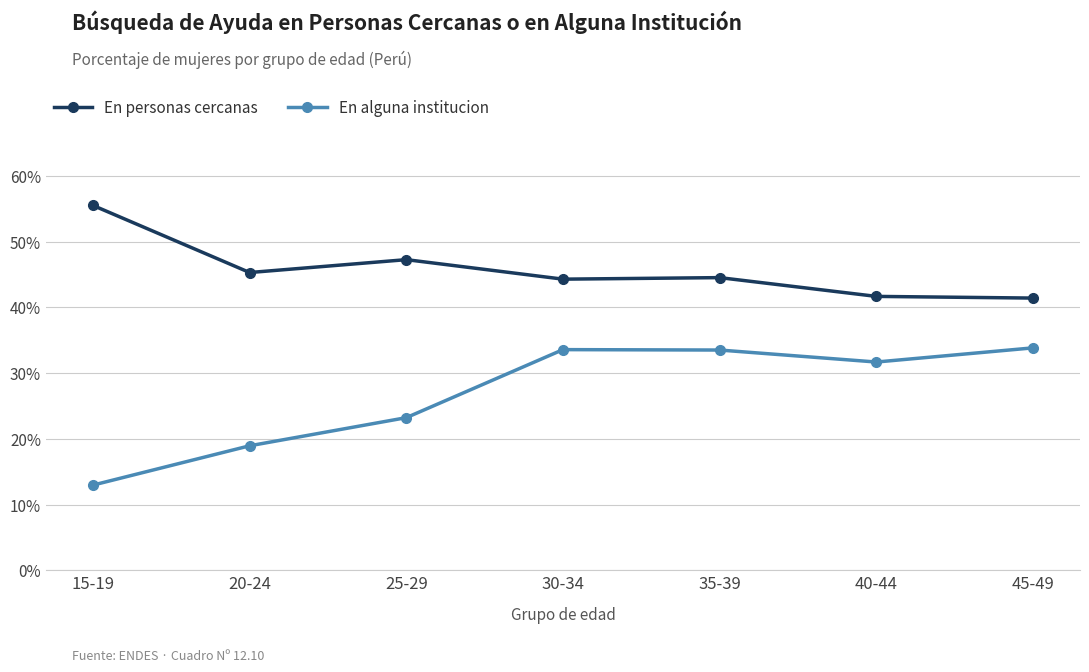

At which category does En alguna institucion reach its first local valley?

40-44